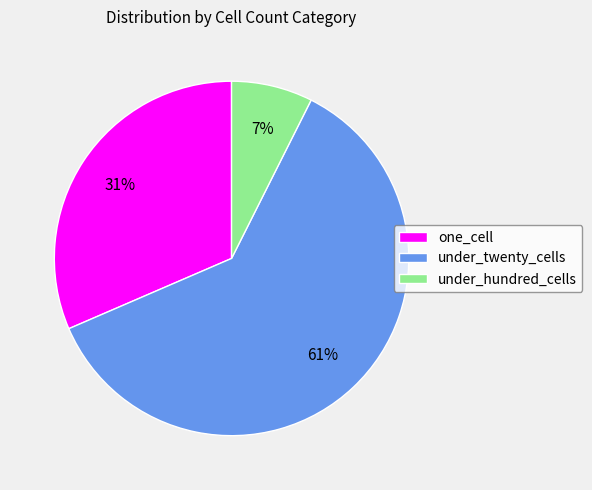

Does one_cell account for over 50% of the chart?

No